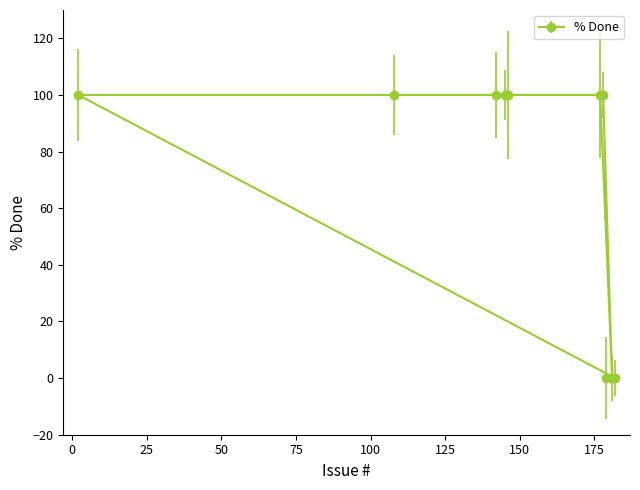

What is the sum of all values?

700